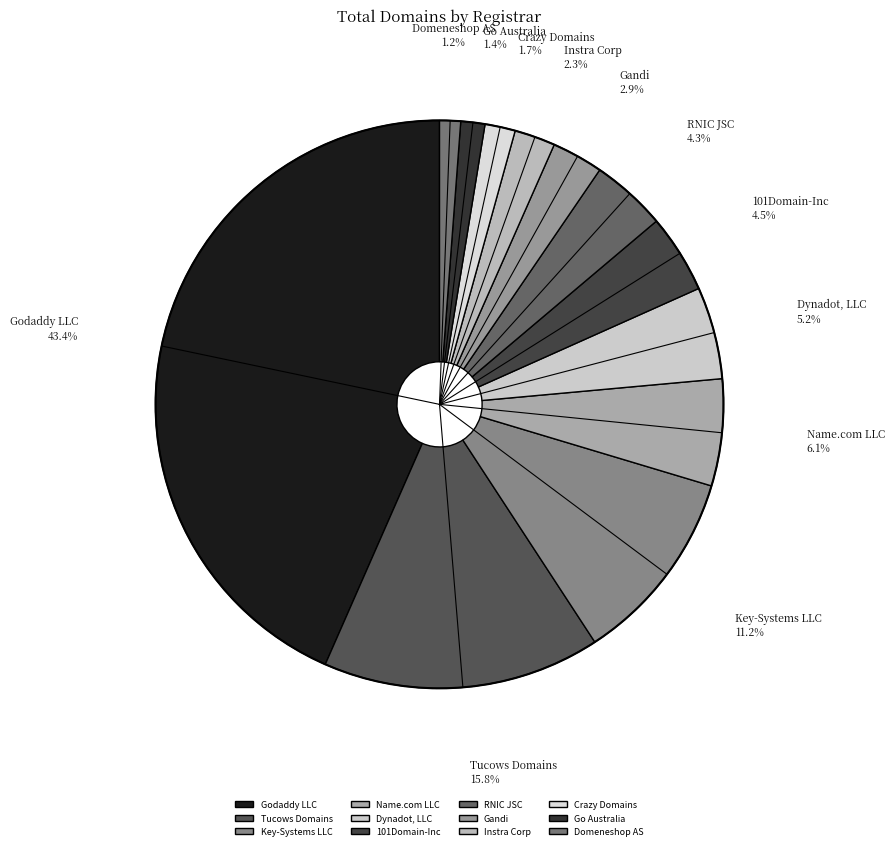

To the nearest percent, what percentage of the pie is Gandi?

3%